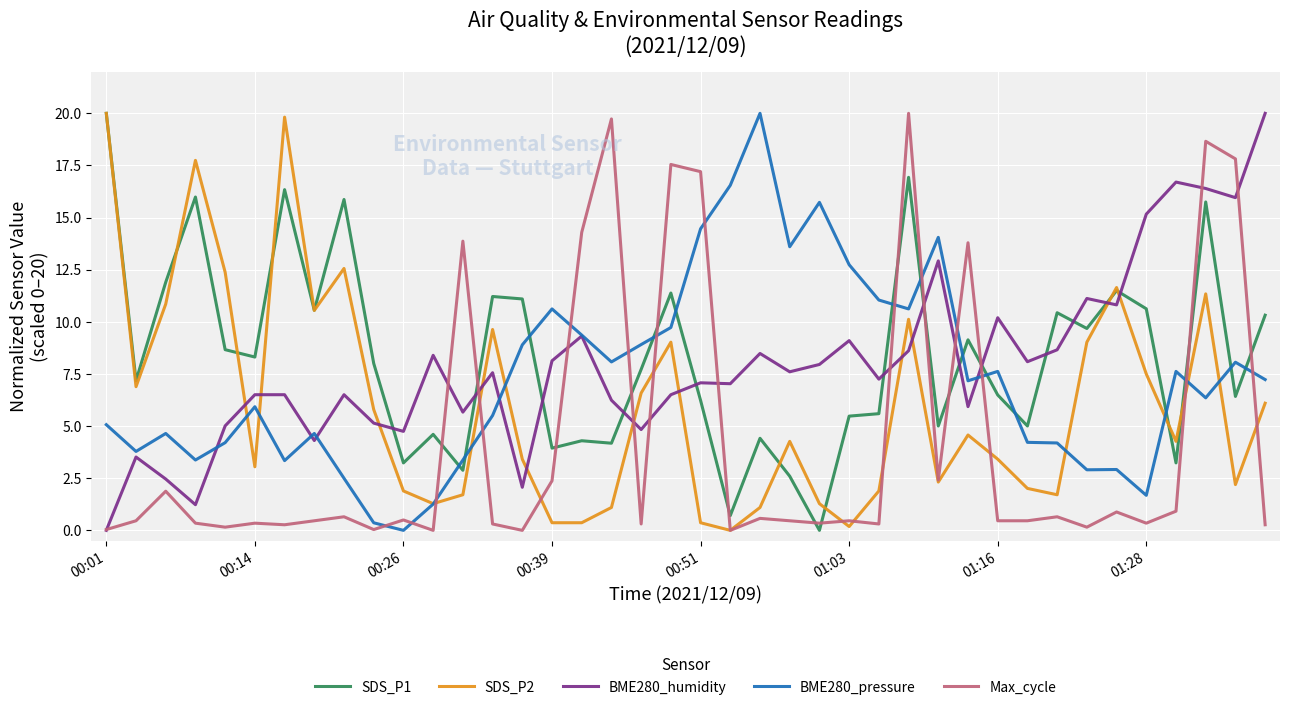

Which series ends up on top after the final intersection of BME280_pressure and Max_cycle?

BME280_pressure